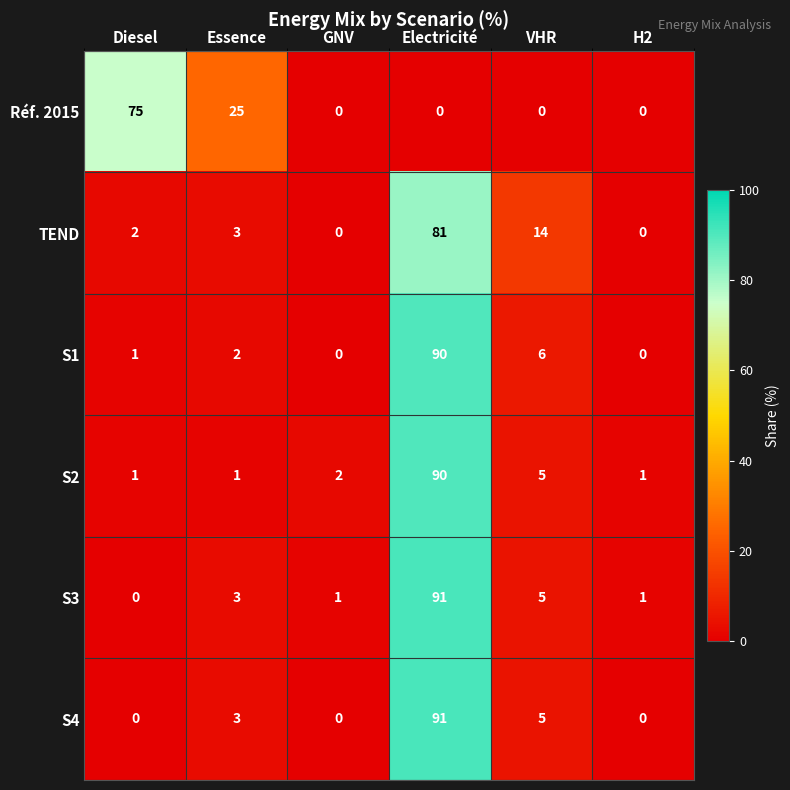

The value of S3 at H2 is 1. True or false?

True